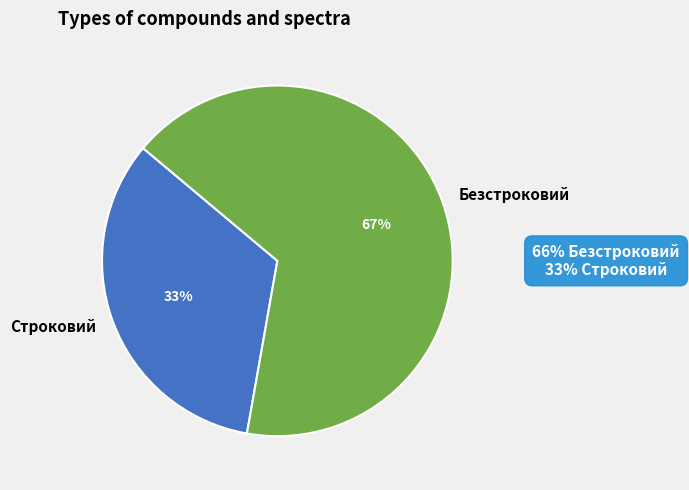

To the nearest percent, what is the combined percentage of Безстроковий and Строковий?

100%